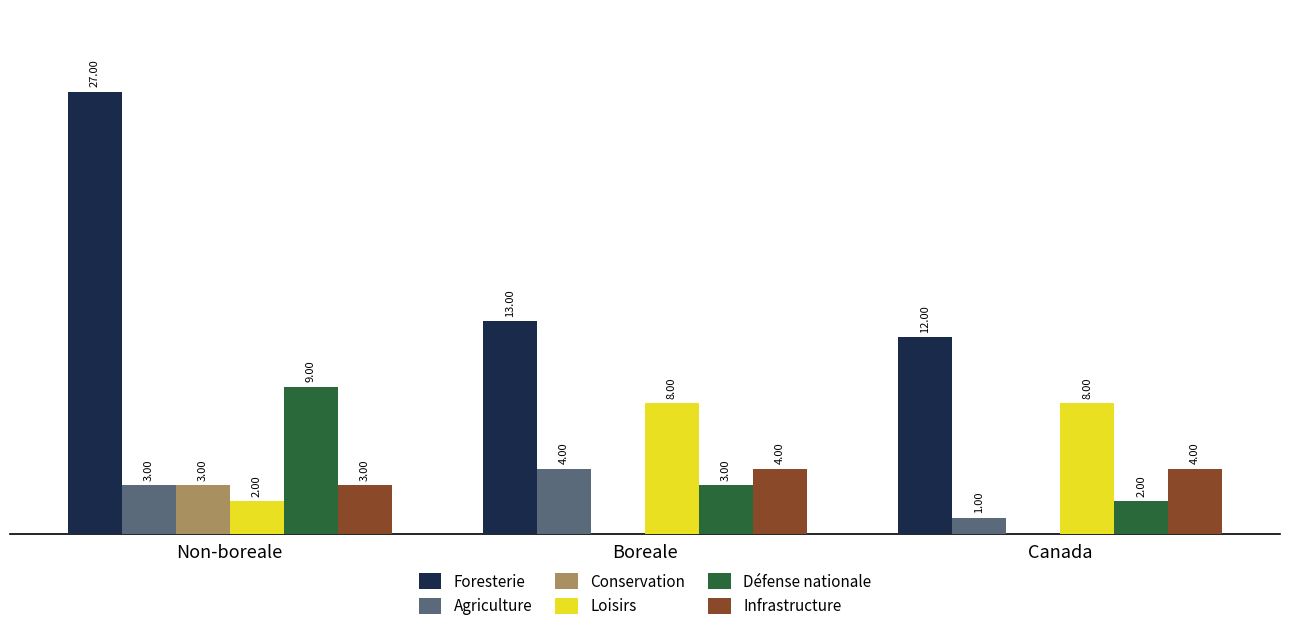

Between Non-boreale and Boreale, which series saw the biggest shift?

Foresterie